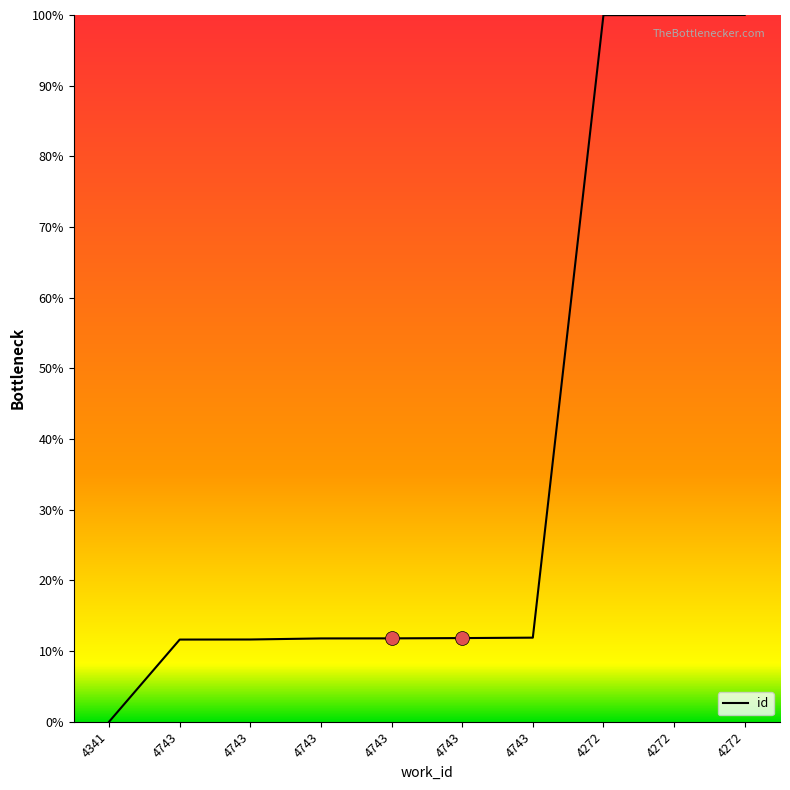

How many values are below 11?

1